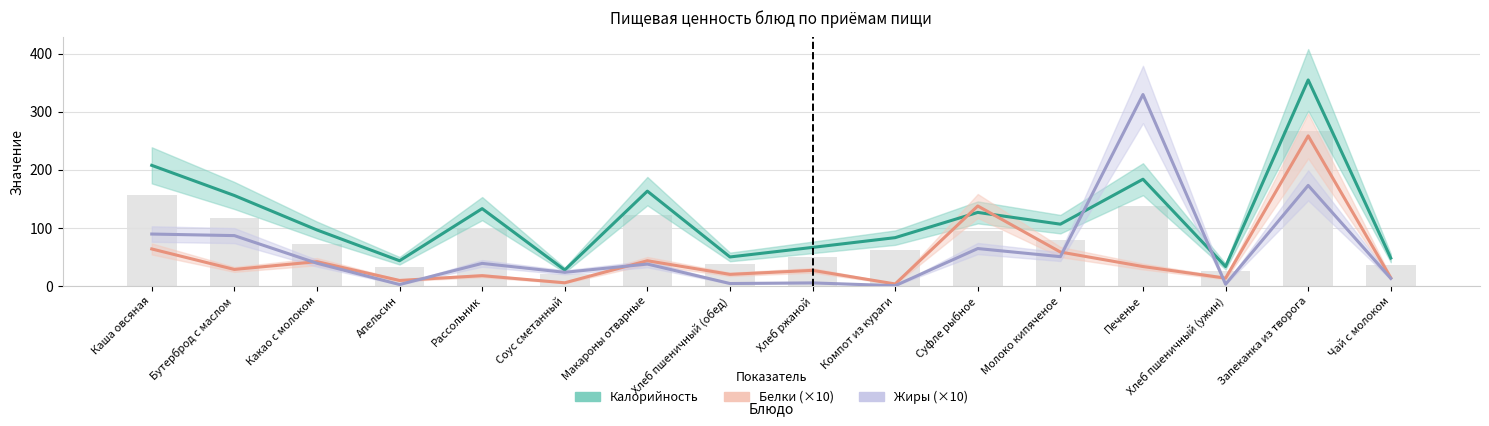

Reading right to left, what are all the values shown in this chart?

Калорийность: 47.6	354.6	33.0	183.5	106.0	126.3	82.8	66.0	49.5	162.9	27.0	132.8	43.0	96.0	155.4	207.4
Белки (×10): 13.5	258.1	13.0	33.0	58.0	137.3	3.0	26.4	19.5	43.0	5.0	17.3	9.0	41.4	28.0	63.3
Жиры (×10): 12.6	172.8	2.5	329.4	50.0	64.0	0.0	4.8	3.8	37.3	23.0	38.4	2.0	38.7	86.3	89.0